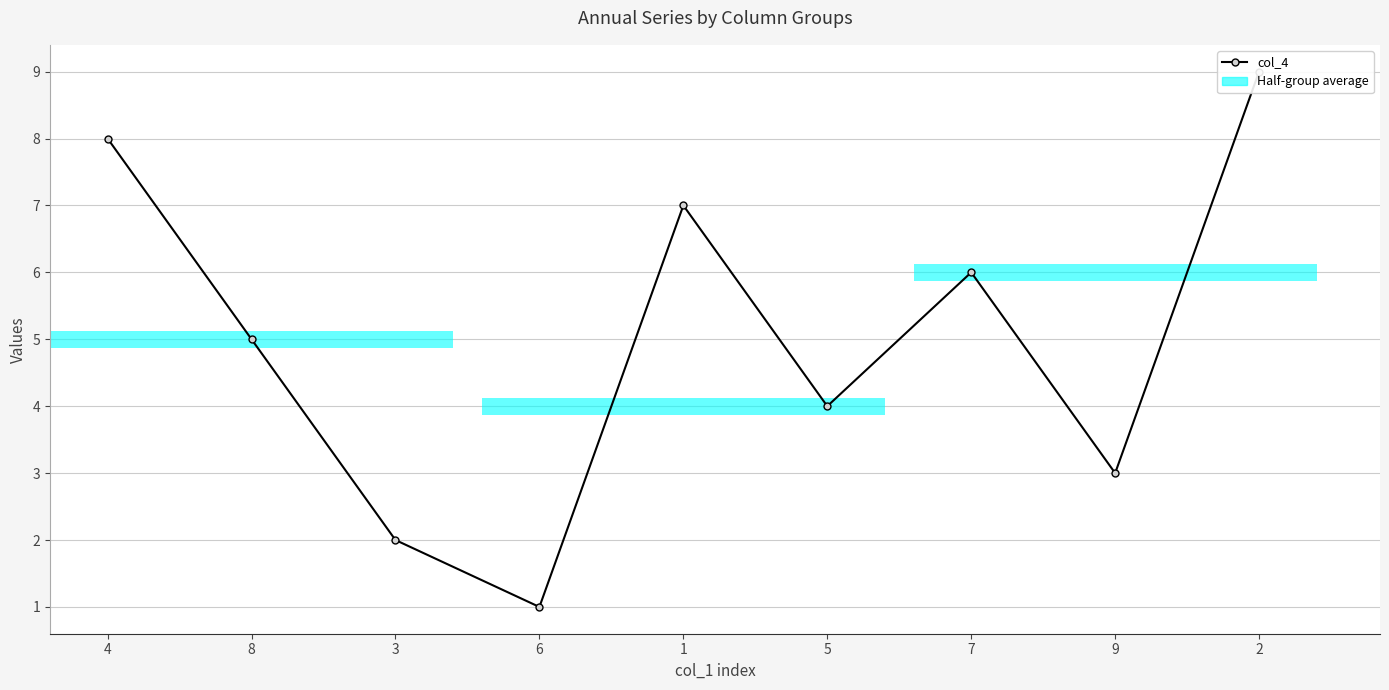

Rank the categories by value from highest to lowest.

2, 4, 1, 7, 8, 5, 9, 3, 6